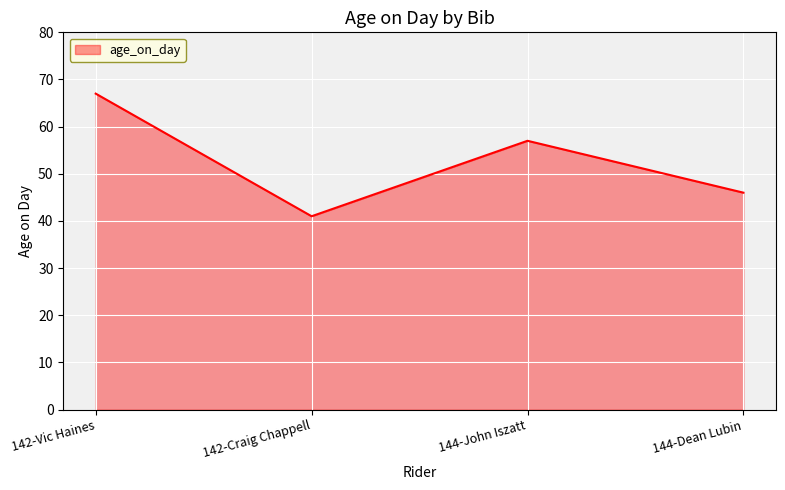

Where is the first local maximum?

144-John Iszatt